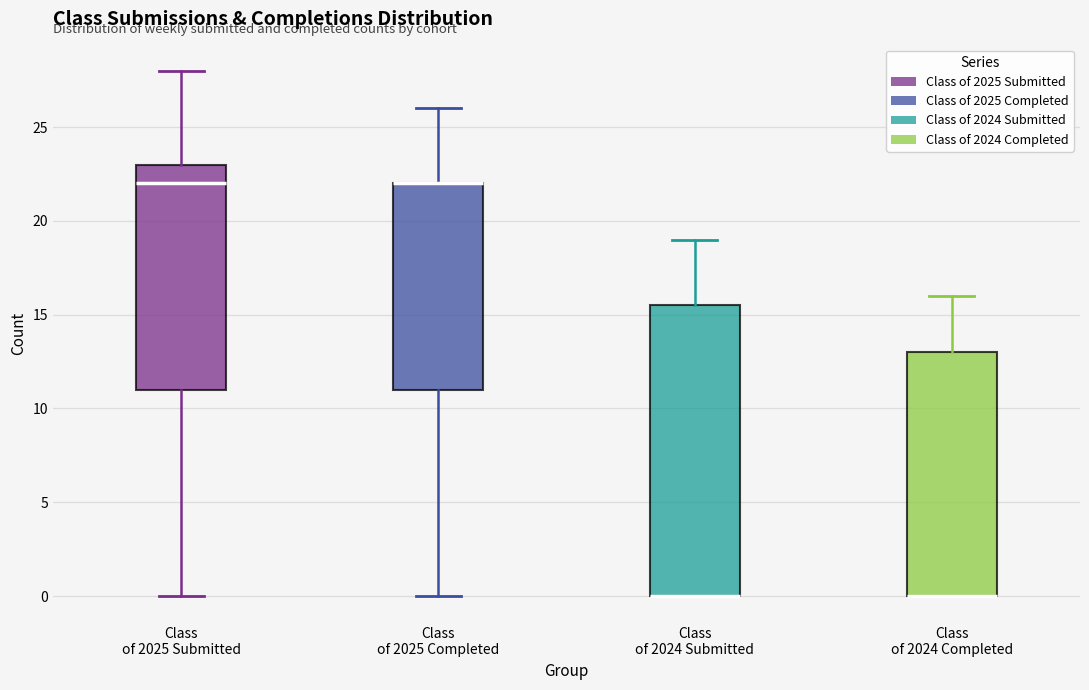

Reading left to right, transcribe this box plot: for each box, give where its median line is, the range the box spans, and where its two whiskers end, as read against the y-axis. The values are not printed on the chart, so give them approximately, as read against the axis.

Class of 2025 Submitted: median 22.0, box 11.0 to 23.0, whiskers 0.0 to 28.0
Class of 2025 Completed: median 22.0 (drawn on the box's upper edge), box 11.0 to 22.0, whiskers 0.0 to 26.0
Class of 2024 Submitted: median 0.0 (drawn on the box's lower edge), box 0.0 to 15.5, whiskers 0.0 to 19.0
Class of 2024 Completed: median 0.0 (drawn on the box's lower edge), box 0.0 to 13.0, whiskers 0.0 to 16.0